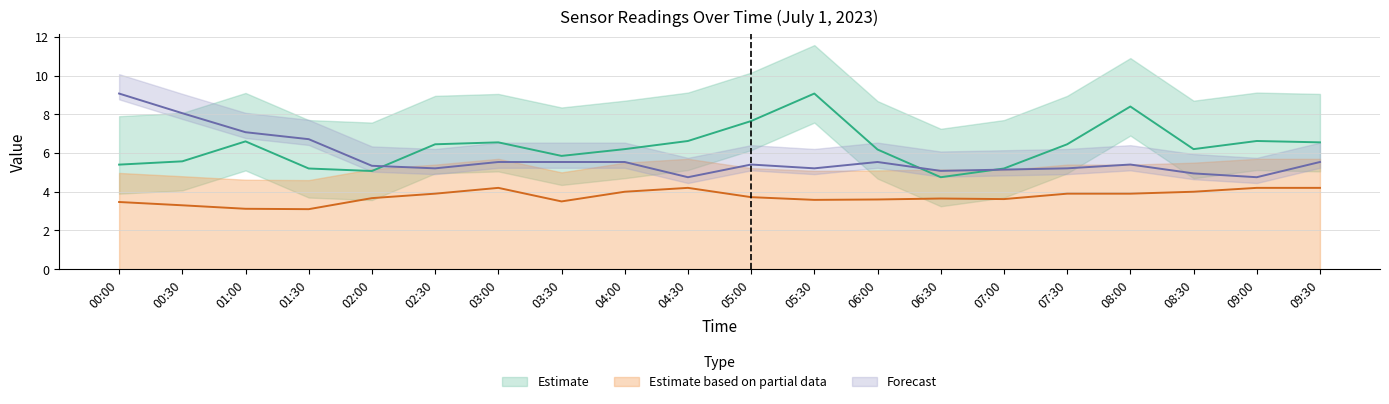

How many lines are shown in the chart?

3